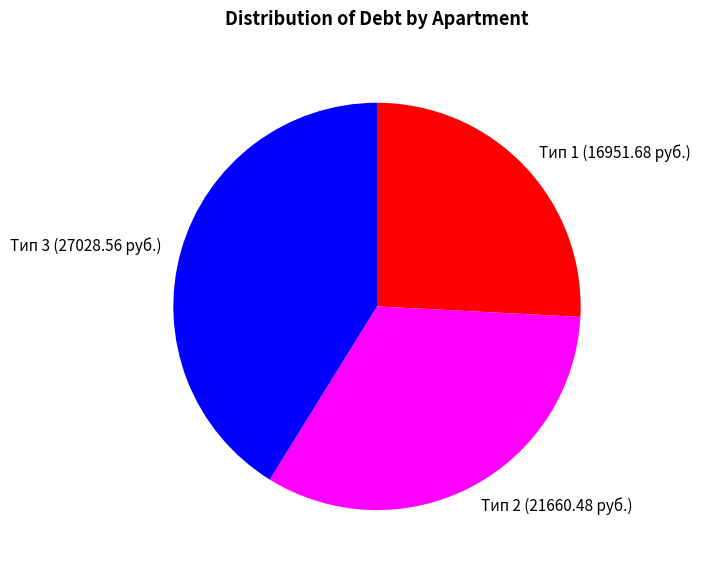

Is there any slice that represents more than half of the pie?

No